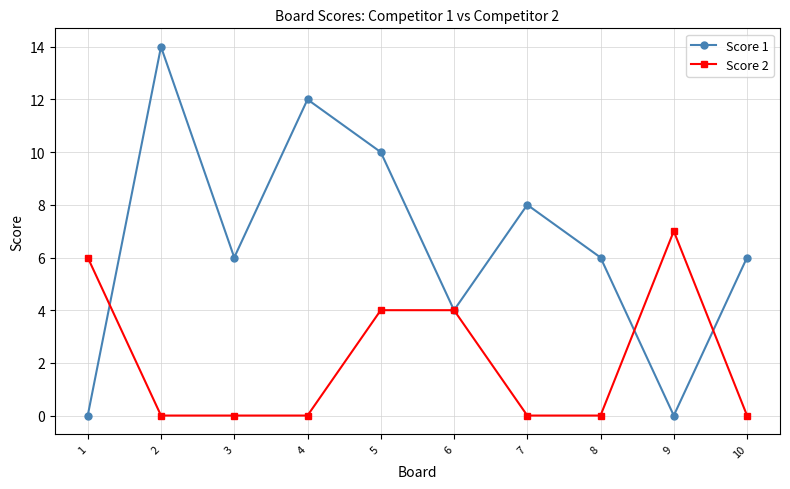

What is the spread (max minus min) of values at 9?

7